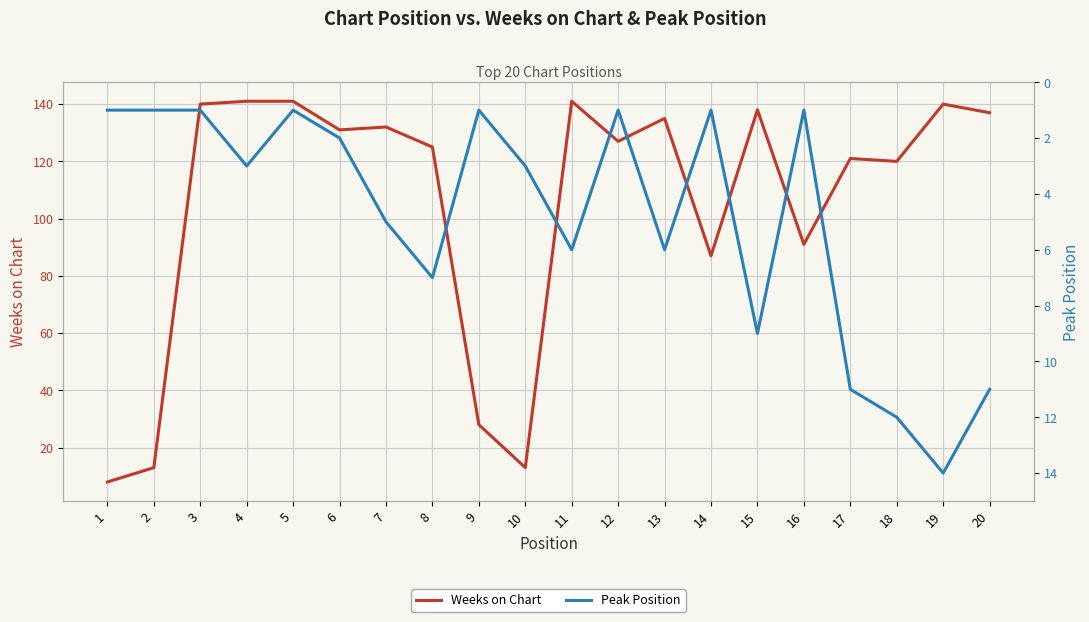

Rank the series at 12 from highest to lowest value.

Weeks on Chart, Peak Position